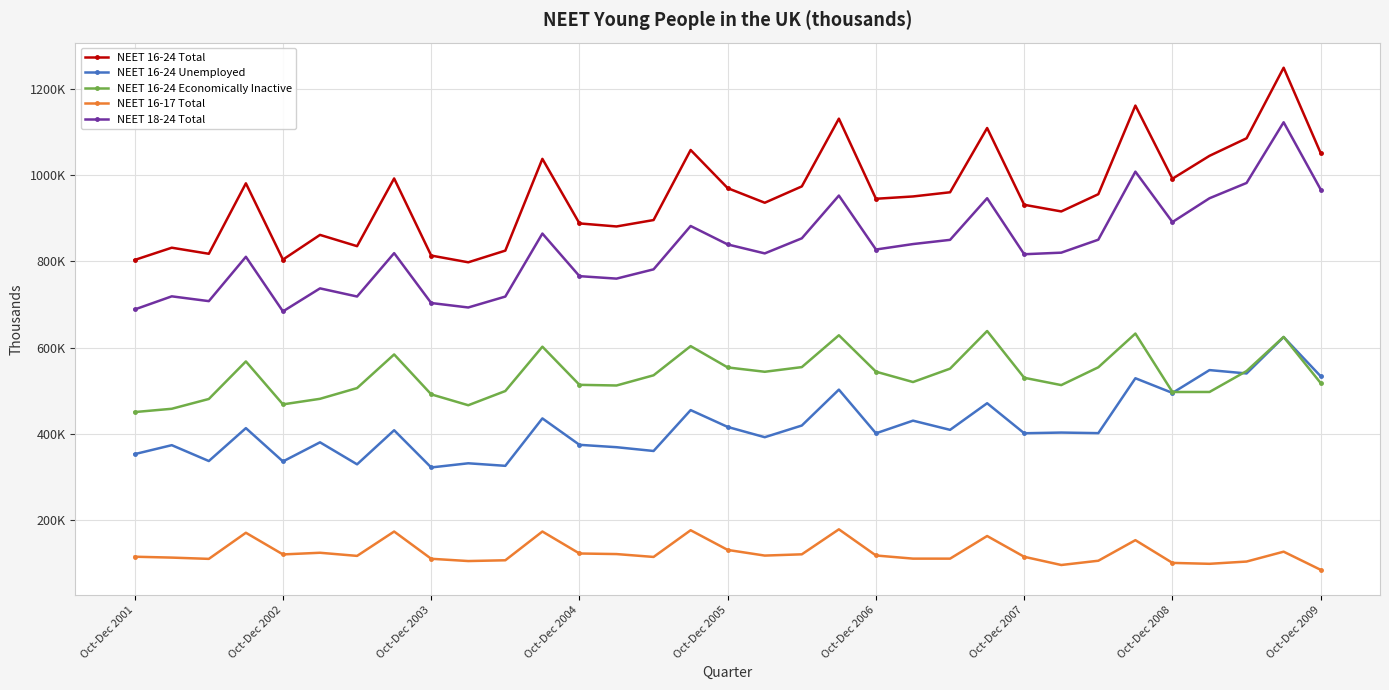

What are all the series names shown in the legend?

NEET 16-24 Total, NEET 16-24 Unemployed, NEET 16-24 Economically Inactive, NEET 16-17 Total, NEET 18-24 Total